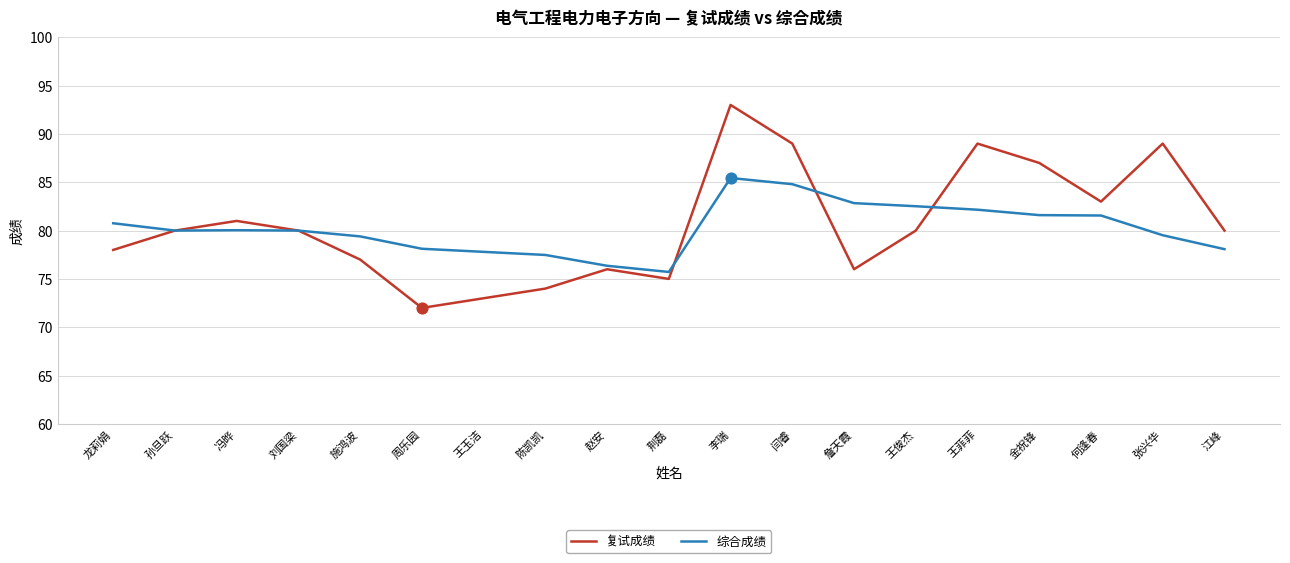

Which series has the largest total across all categories?

复试成绩